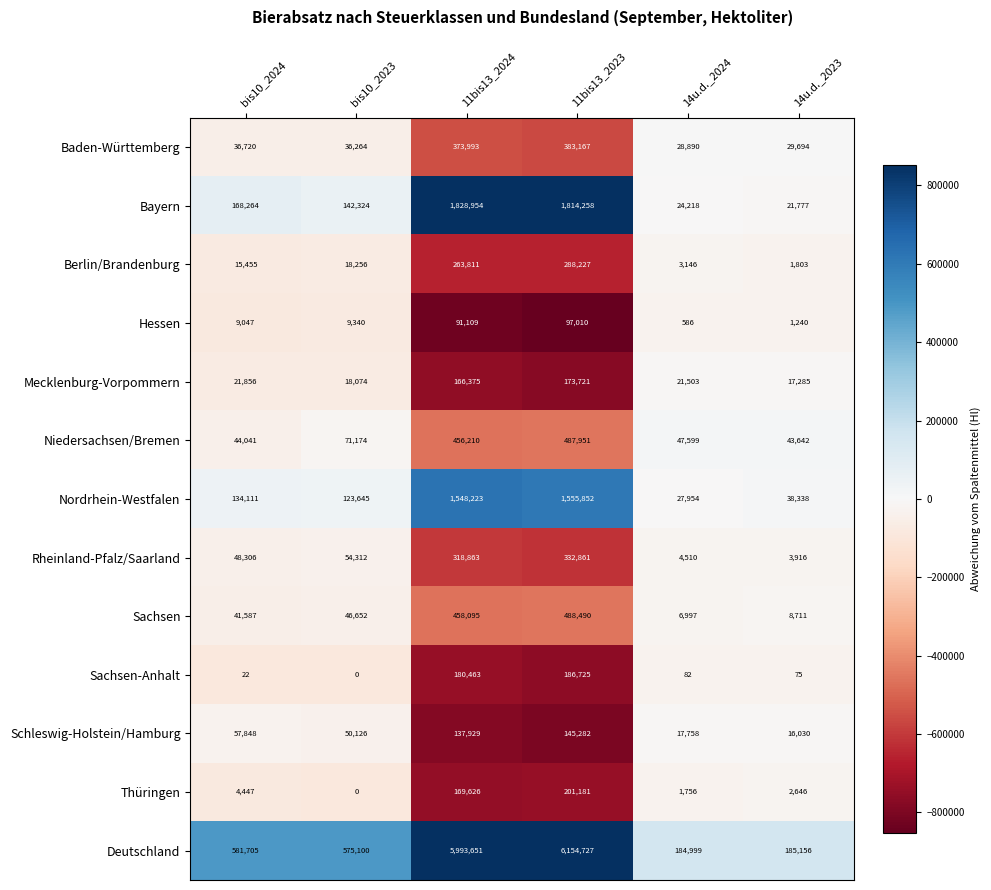

What is the average value of the Sachsen-Anhalt series?

61228